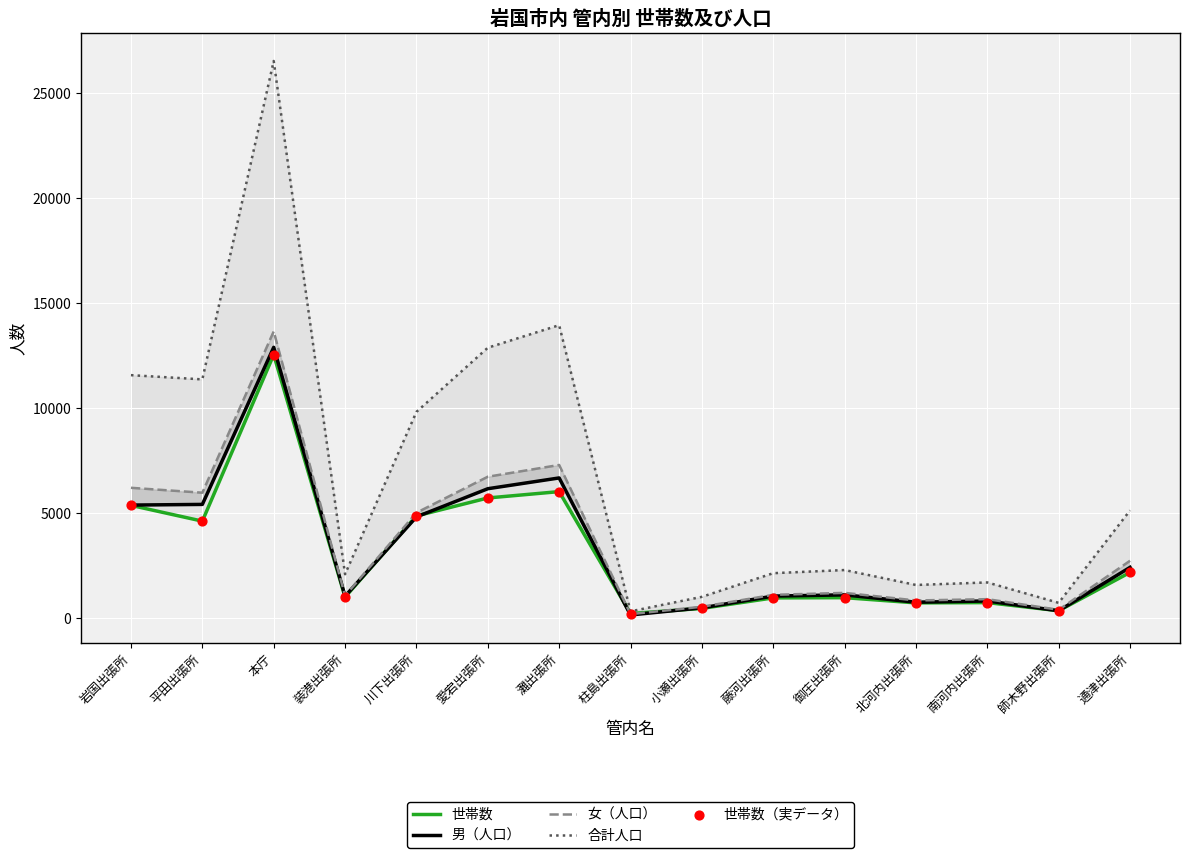

At which category is the sum across all series the highest?

本庁